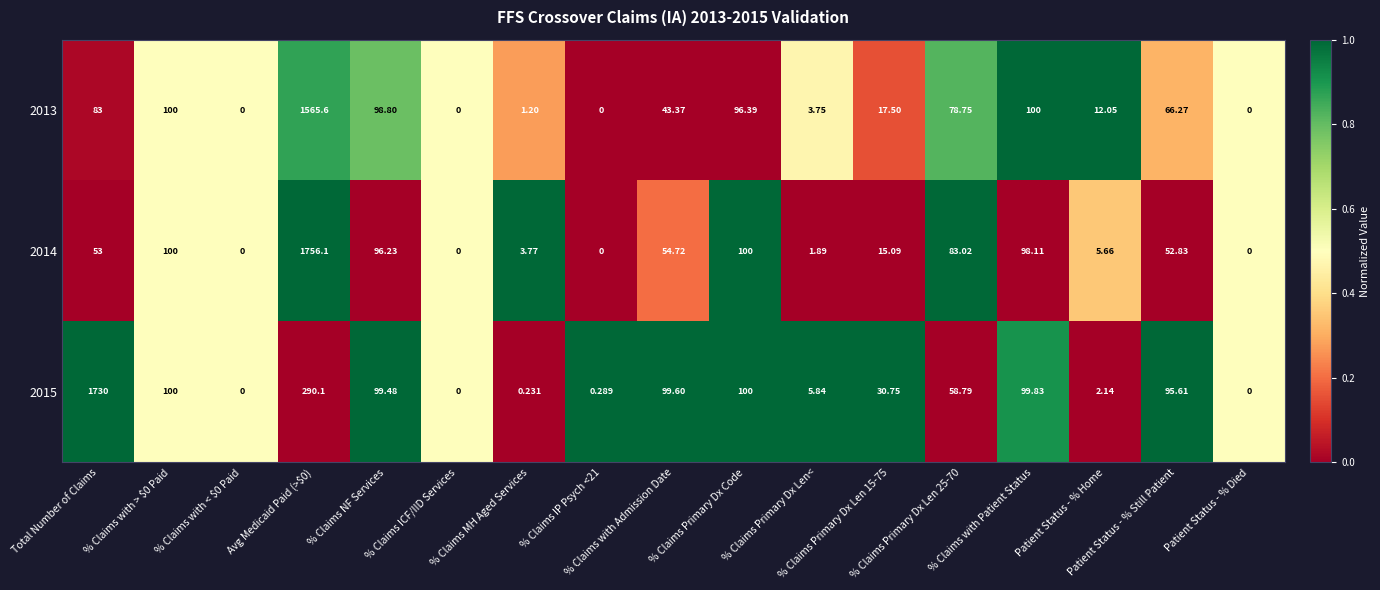

How many data points in 2013 are above 43?

9